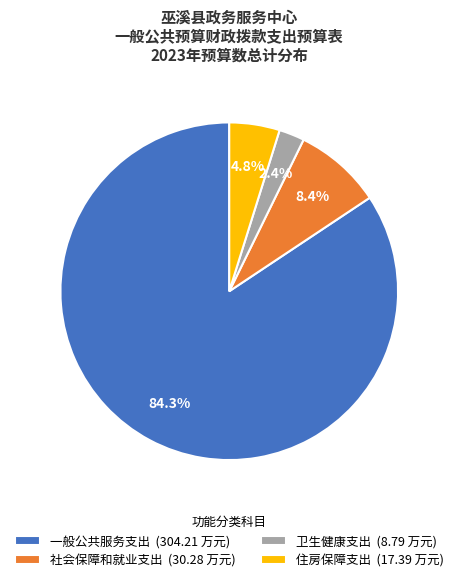

What is the smallest slice in the pie chart?

卫生健康支出